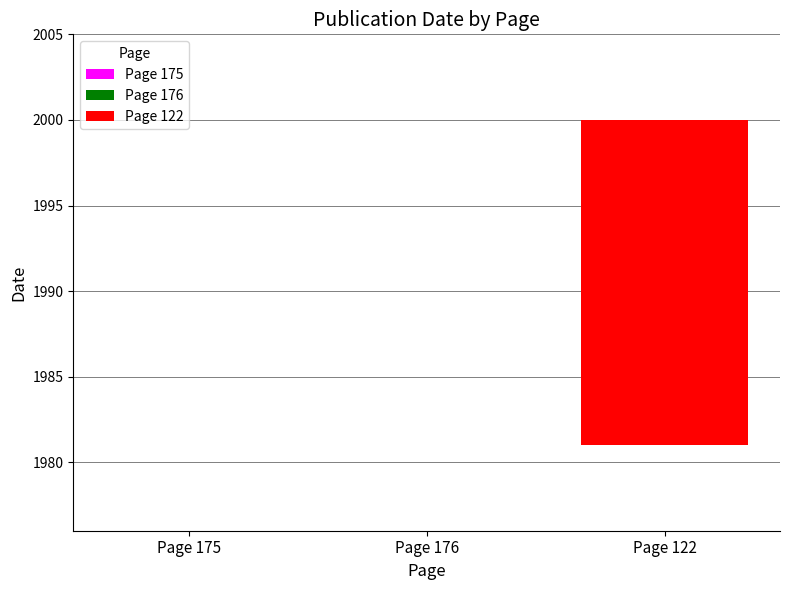

Reading left to right, what are all the values shown in this chart?

1981	1981	2000